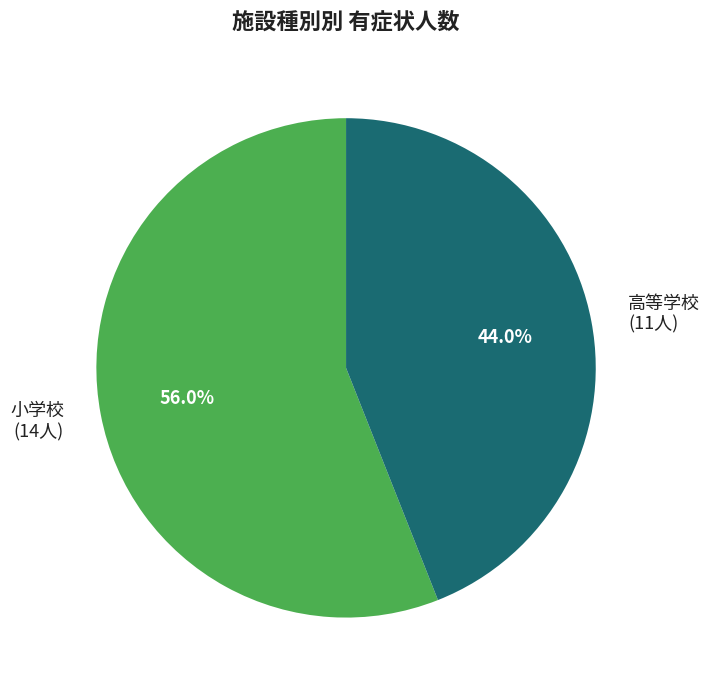

Count the number of slices in the pie.

2